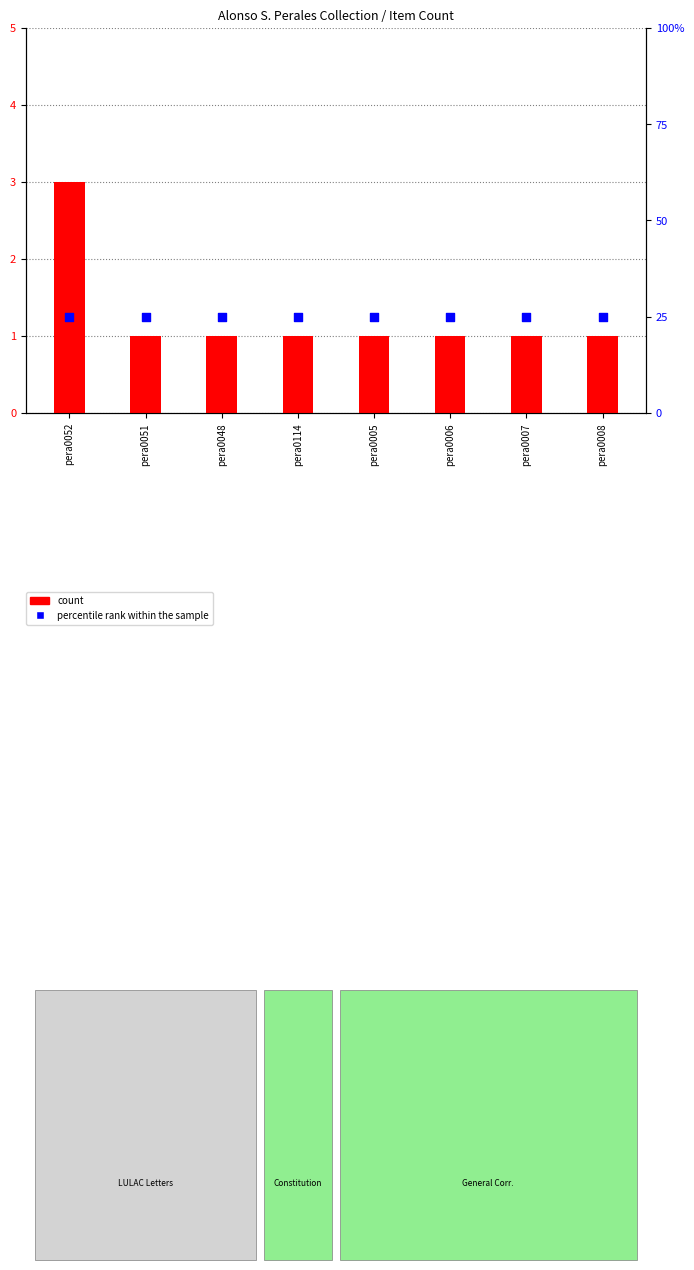

Is the value of count at pera0008 greater than the value of percentile rank within the sample at pera0048?

No